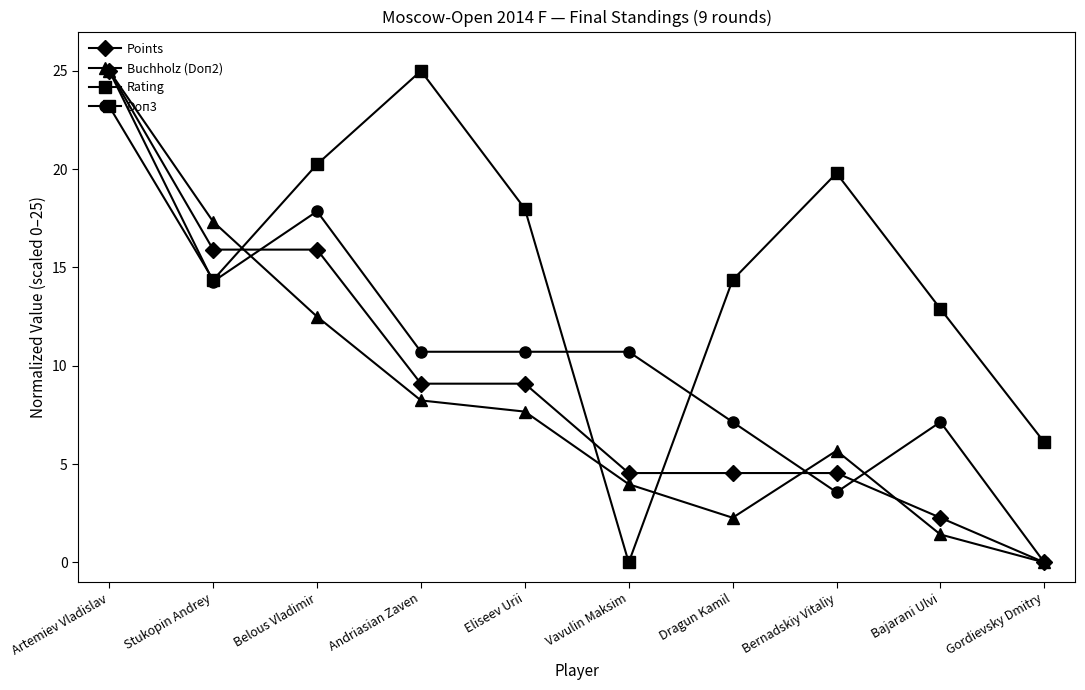

Where is the first local minimum for Doп3?

Stukopin Andrey